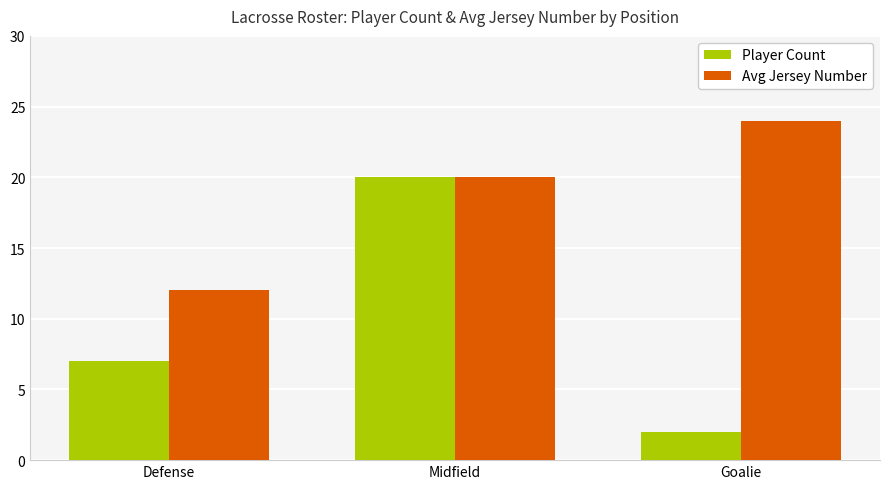

Reading right to left, what are all the values shown in this chart?

Player Count: Goalie=2	Midfield=20	Defense=7
Avg Jersey Number: Goalie=24	Midfield=20	Defense=12